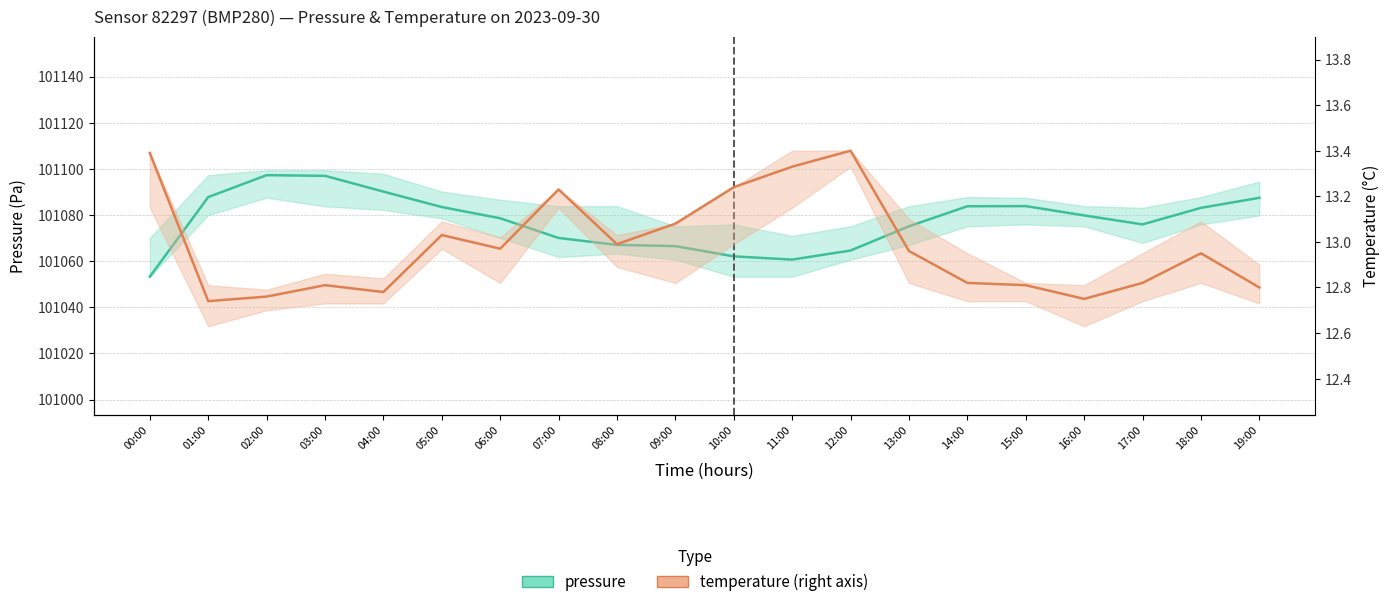

Rank the categories by pressure value from highest to lowest.

02:00, 03:00, 04:00, 01:00, 19:00, 15:00, 14:00, 05:00, 18:00, 16:00, 06:00, 17:00, 13:00, 07:00, 08:00, 09:00, 12:00, 10:00, 11:00, 00:00